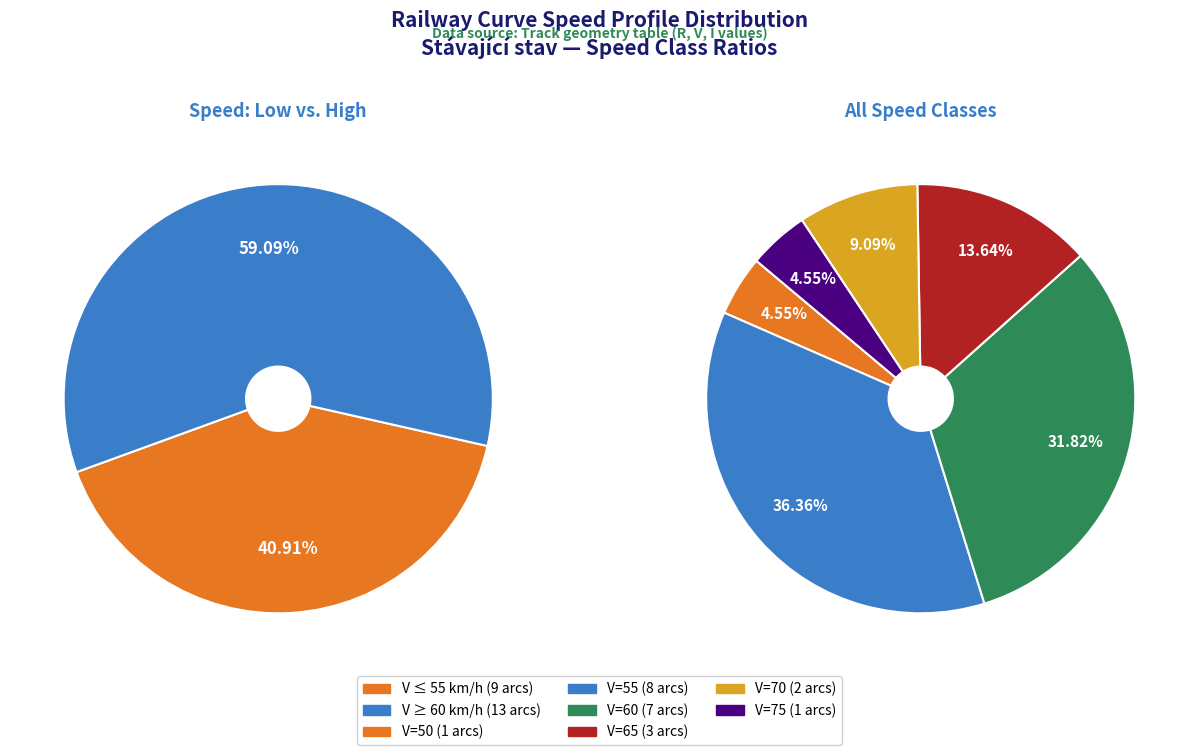

How many slices are in this pie chart?

6